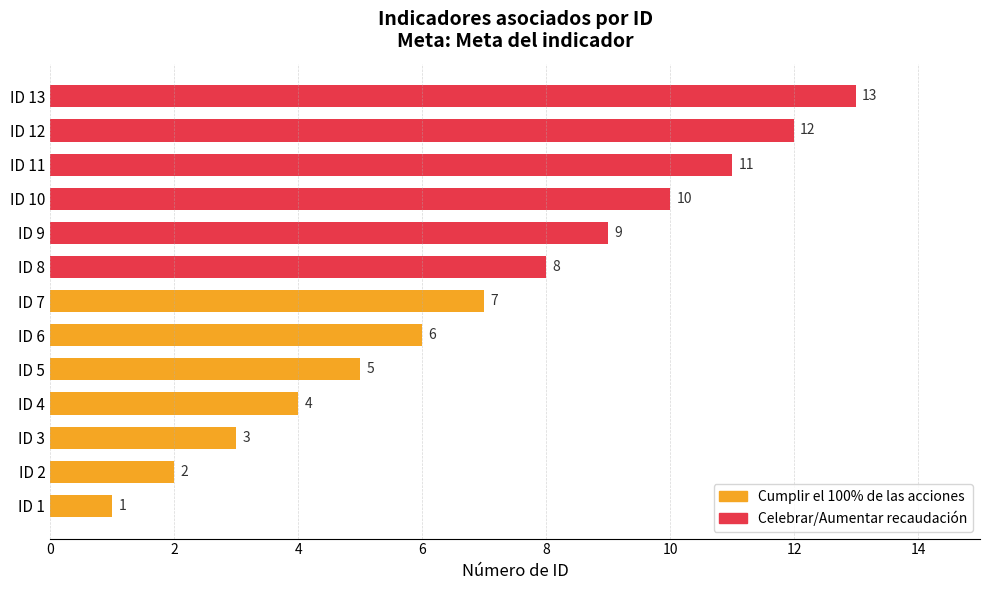

Where is the data nearest to the value 7?

7